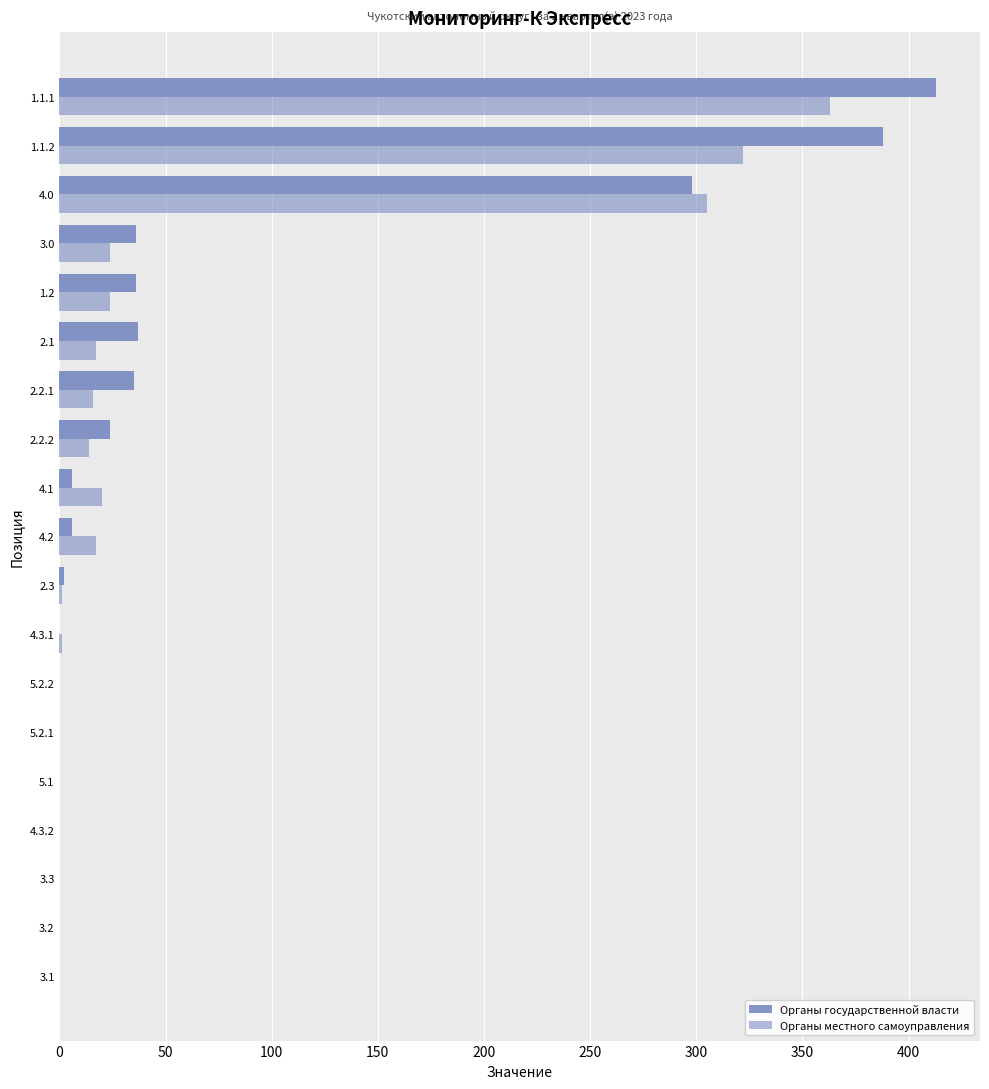

Reading left to right, what are all the values shown in this chart?

Органы государственной власти: 0	0	0	0	0	0	0	0	2	6	6	24	35	37	36	36	298	388	413
Органы местного самоуправления: 0	0	0	0	0	0	0	1	1	17	20	14	16	17	24	24	305	322	363